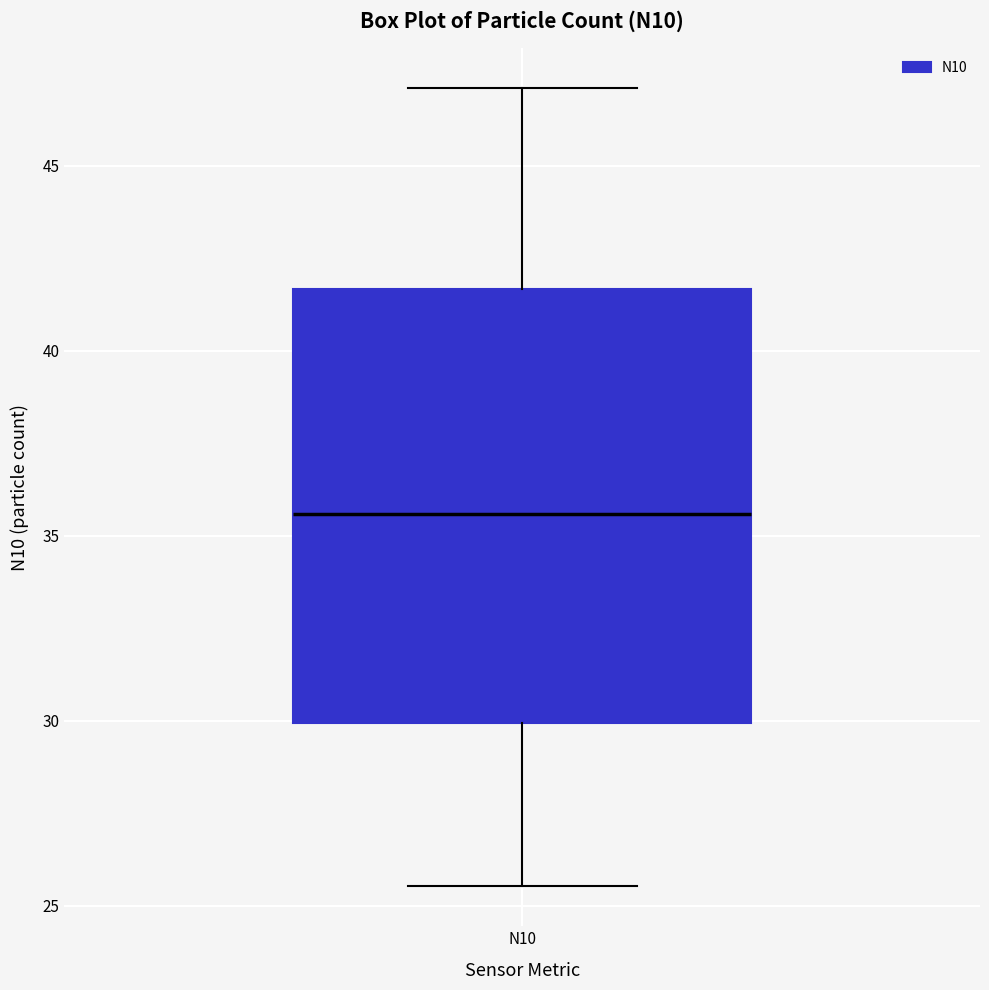

Read this box plot against the y-axis: the position of the median line, the range covered by the box, and the ends of both whiskers. The values are not printed on the chart, so give them approximately, as read against the axis.

median 35.5, box 30.0 to 41.5, whiskers 25.5 to 47.0